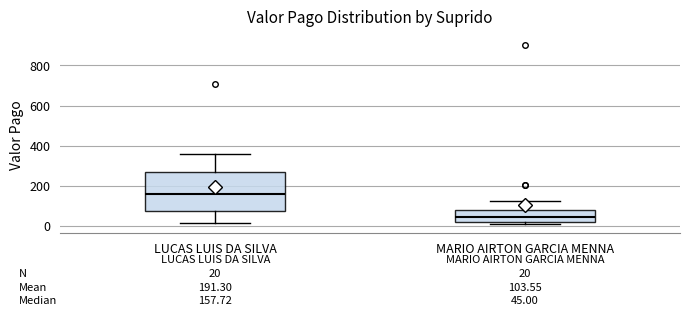

Comparing the boxes themselves (not the whiskers), which one is the tallest?

LUCAS LUIS DA SILVA